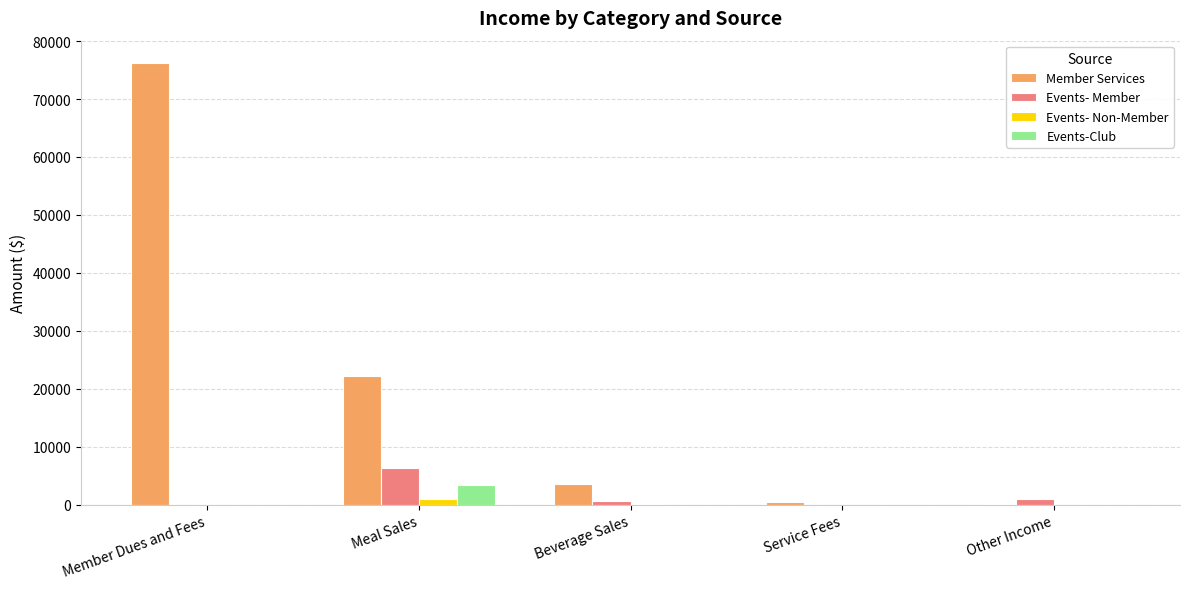

Which series has the widest spread of values?

Member Services